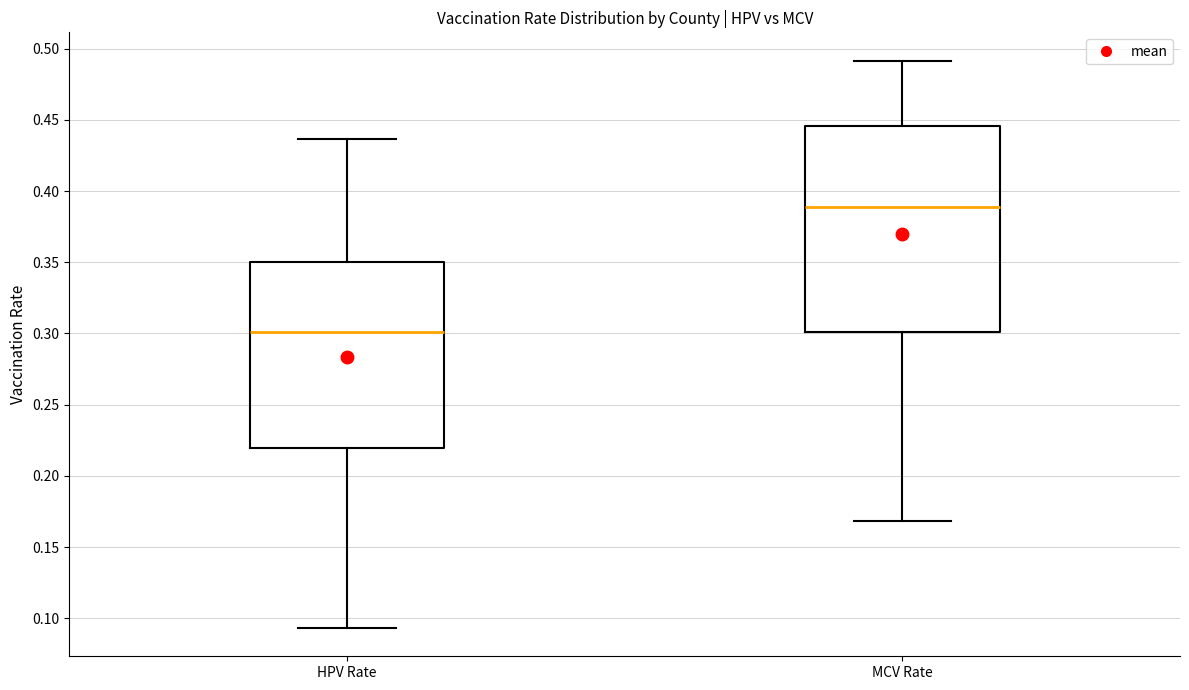

Reading left to right, transcribe this box plot: for each box, give where its median line is, the range the box spans, and where its two whiskers end, as read against the y-axis. The values are not printed on the chart, so give them approximately, as read against the axis.

HPV Rate: median 0.300, box 0.220 to 0.350, whiskers 0.095 to 0.435
MCV Rate: median 0.390, box 0.300 to 0.445, whiskers 0.170 to 0.490